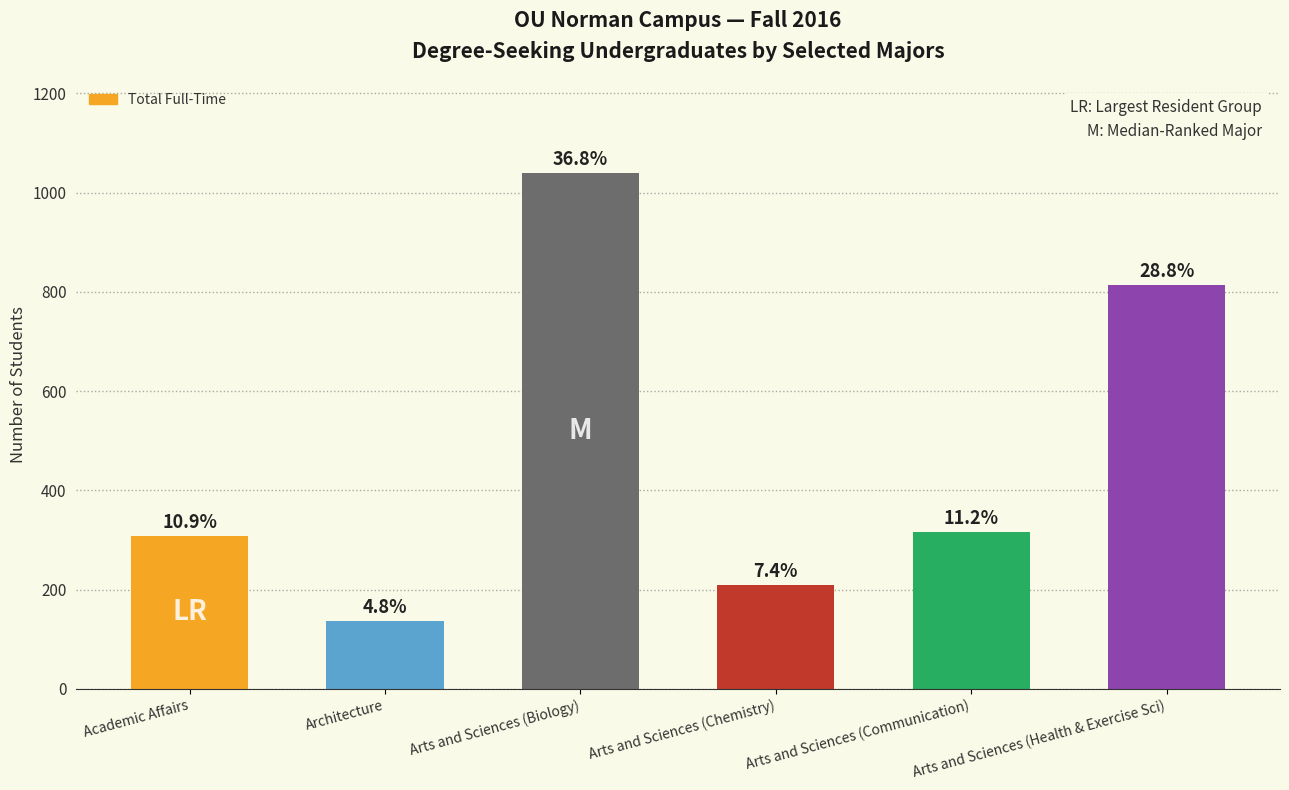

What is the sum of all values?

2823